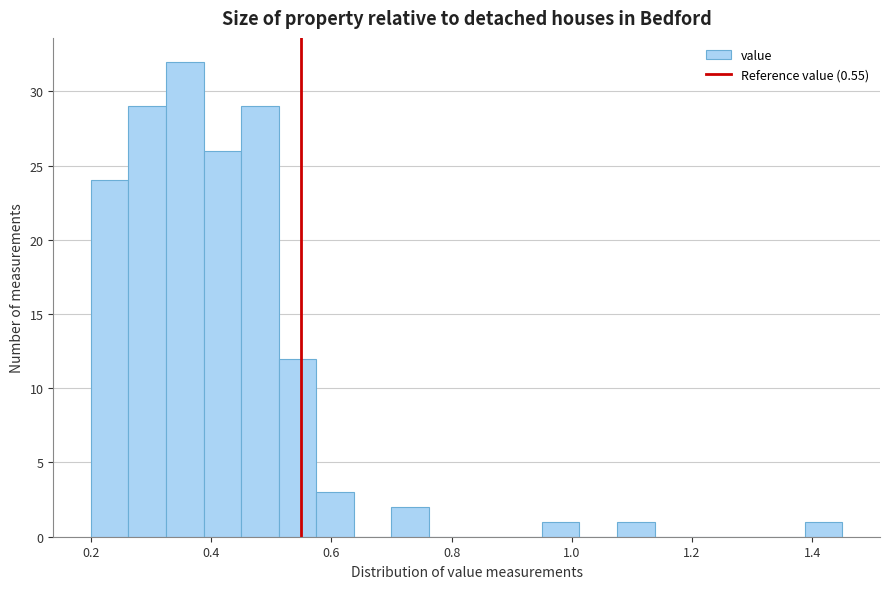

Around what value on the x-axis is the tallest bar? Give the approximate position of its centre, as read against the axis.

0.36